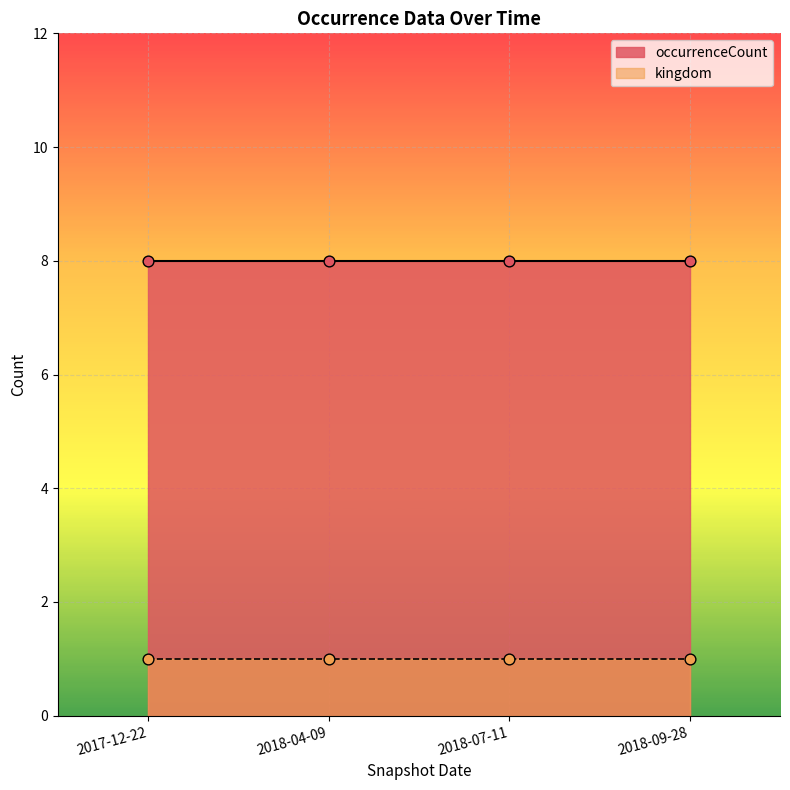

What are all the series names shown in the legend?

occurrenceCount, kingdom